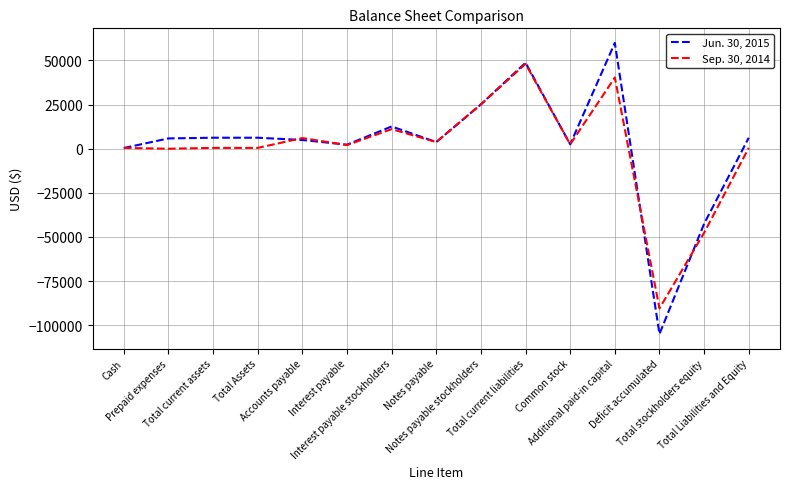

List the series in order of their overall mean, lowest first.

Sep. 30, 2014, Jun. 30, 2015